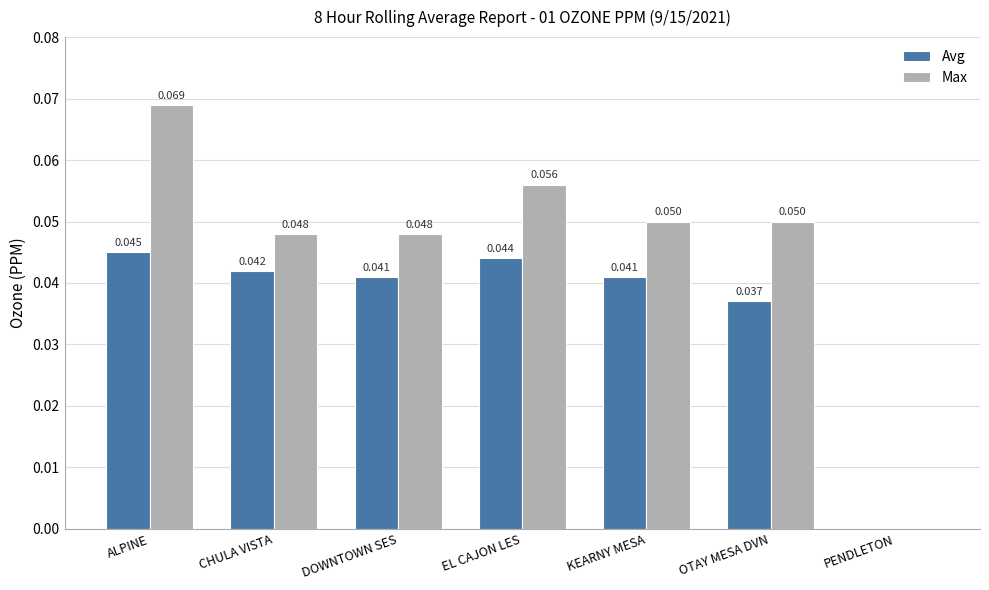

How many groups of bars are there?

7